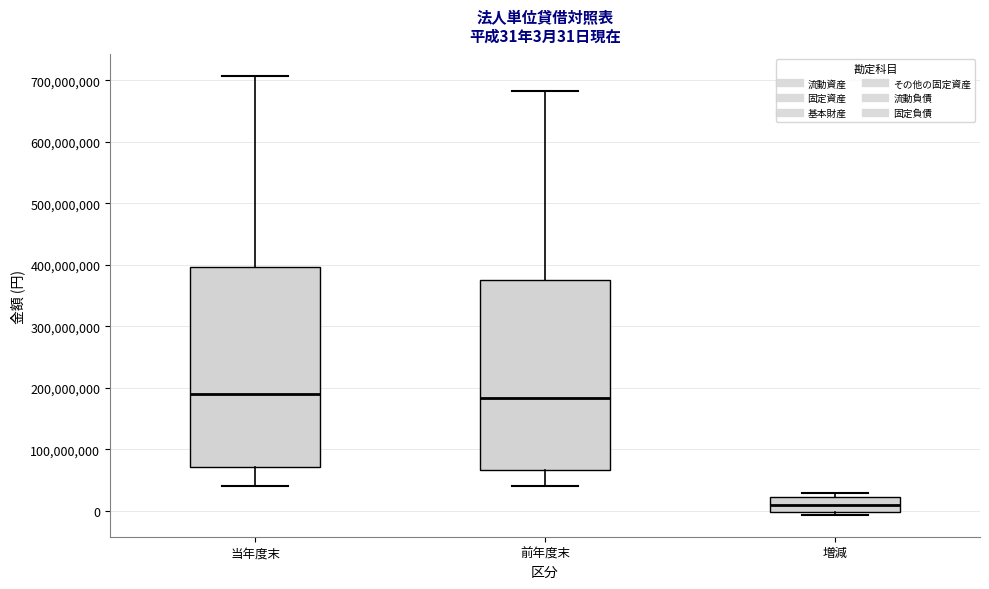

Comparing the boxes themselves (not the whiskers), which one is the tallest?

当年度末